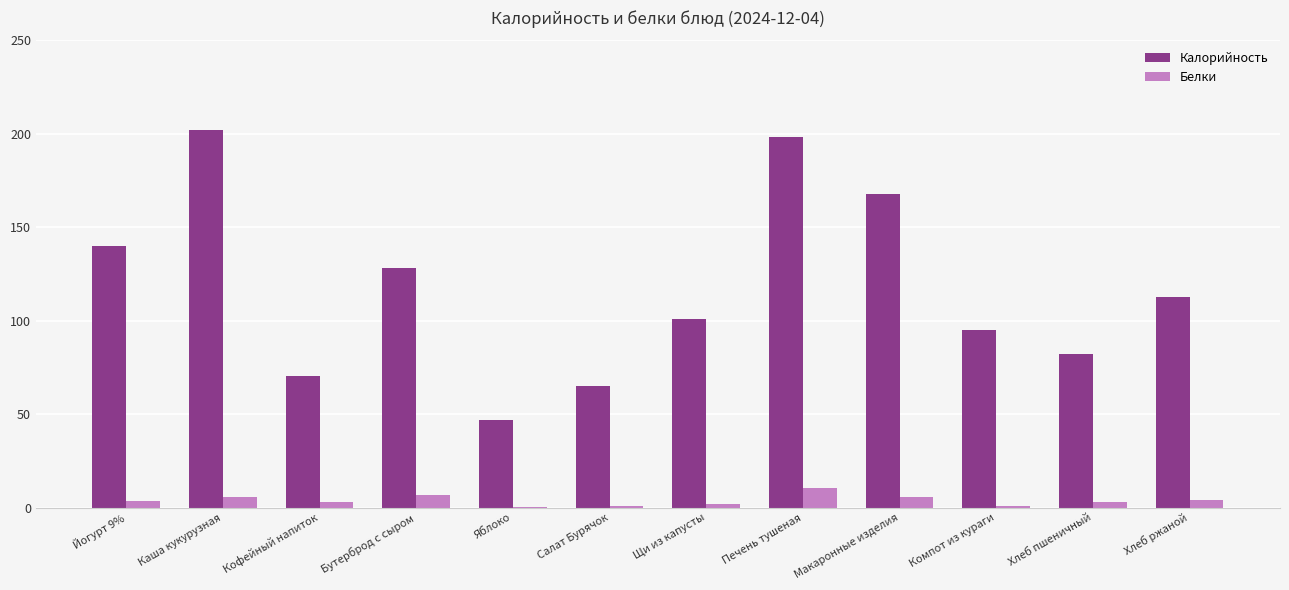

What is the approximate value of Белки at Каша кукурузная?

5.9